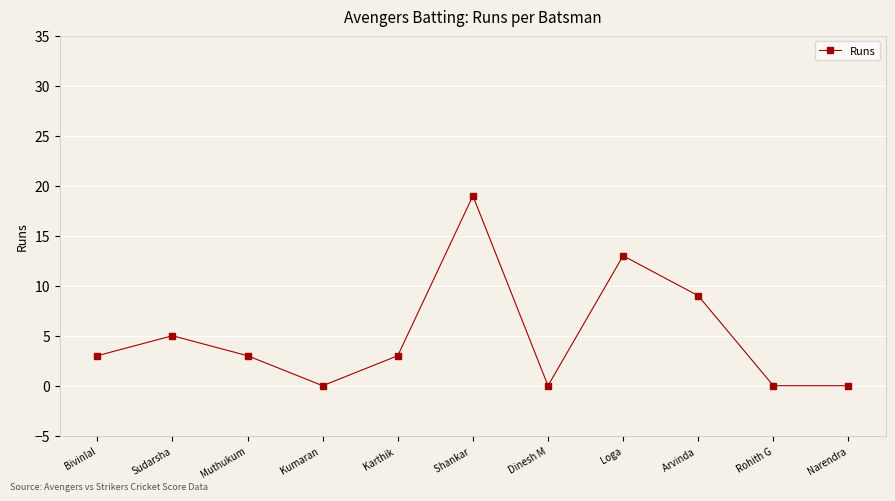

At which category does the data reach its first local valley?

Kumaran 